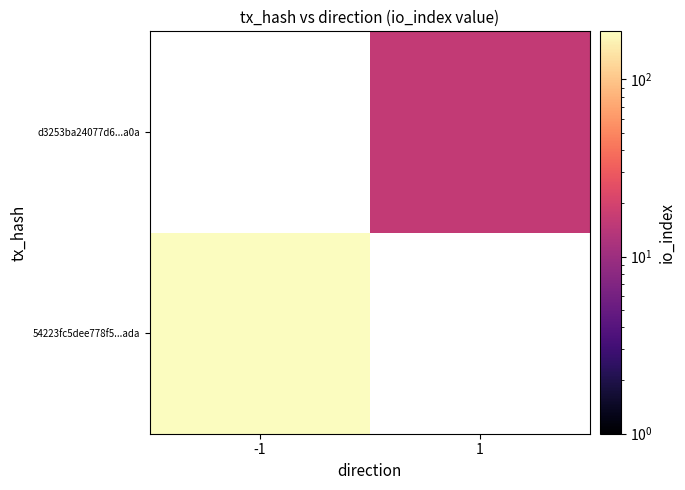

What is the greatest value displayed?

187.0